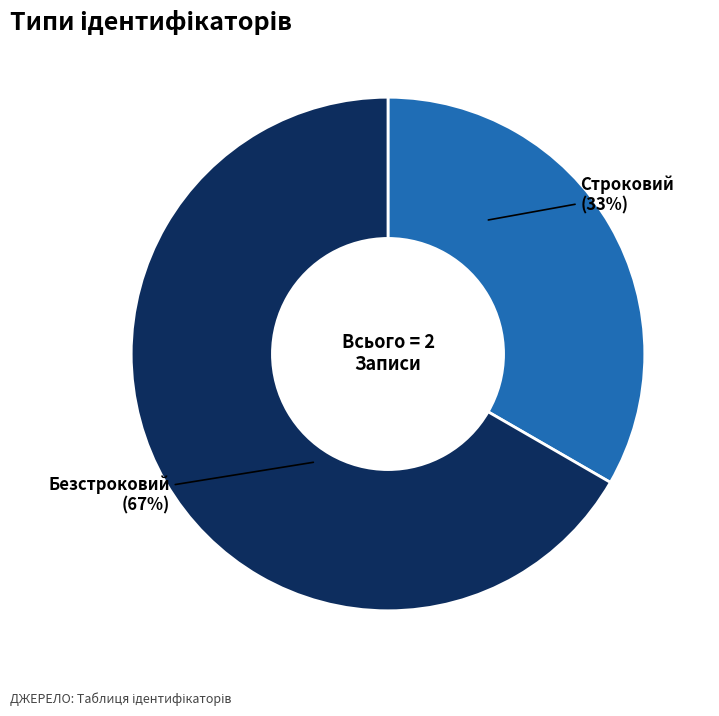

Is there any slice that represents more than half of the pie?

Yes